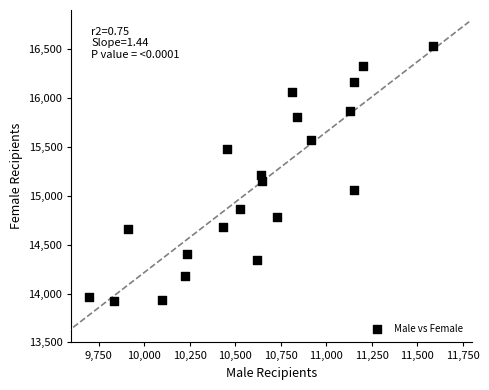

What is the range of X values (max minus min)?

1891